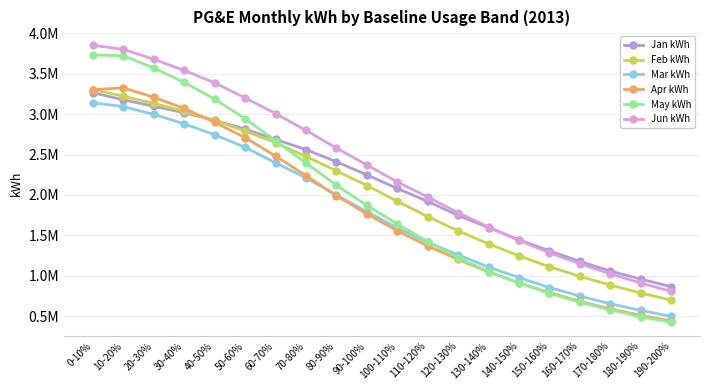

What are all the series names shown in the legend?

Jan kWh, Feb kWh, Mar kWh, Apr kWh, May kWh, Jun kWh